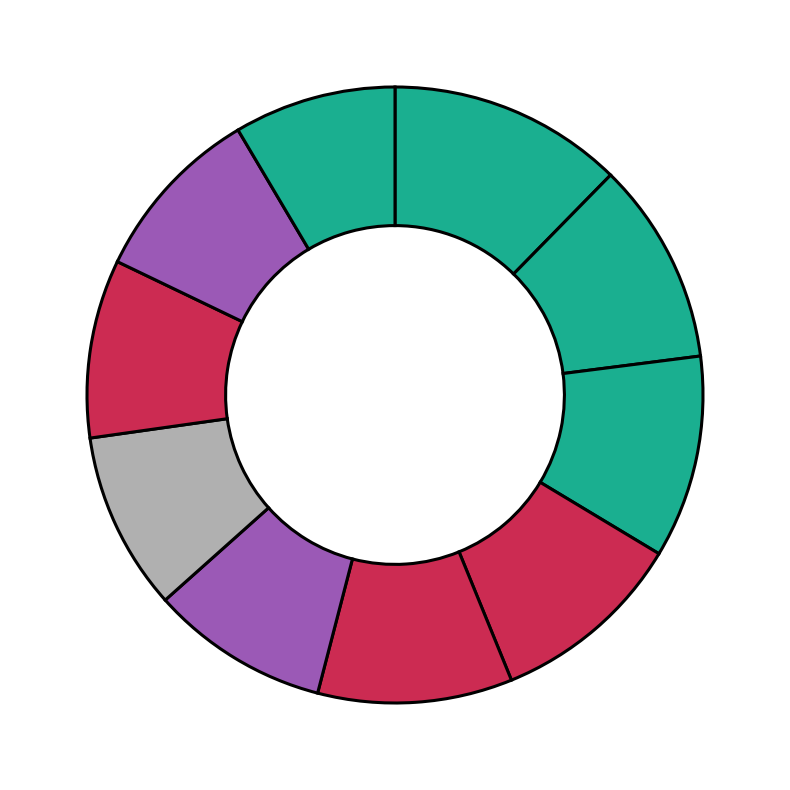

Which category has the biggest portion of the pie?

Leššová Nina